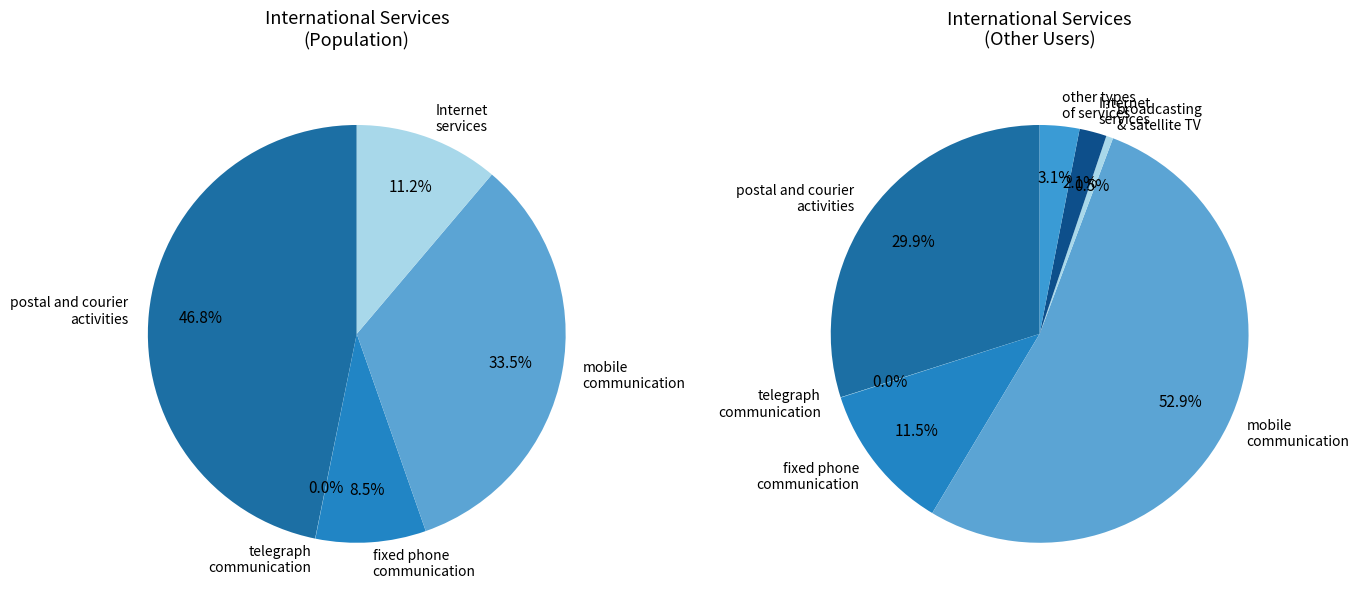

Which slice is the largest?

movable (mobile) communication